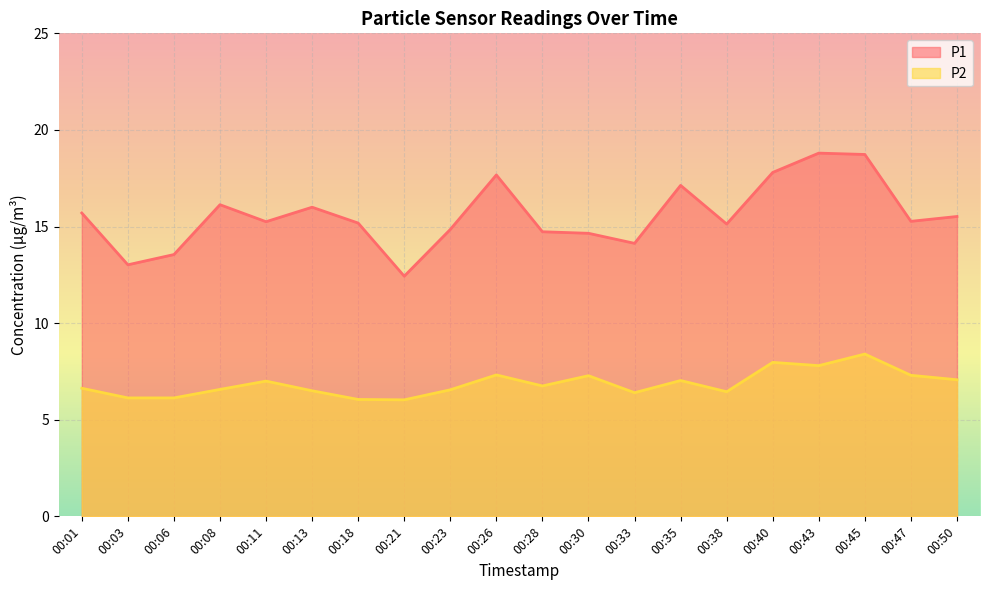

In P2, how many points are higher than both neighbors (excluding endpoints)?

6